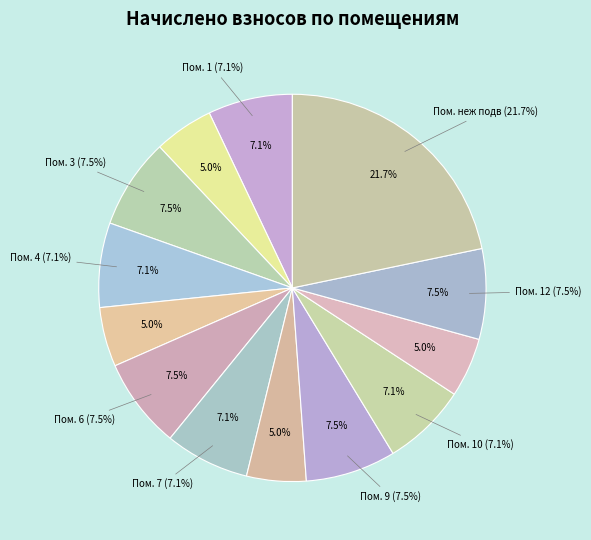

To the nearest percent, what is the difference between the 2 and 12 slice percentages?

3%